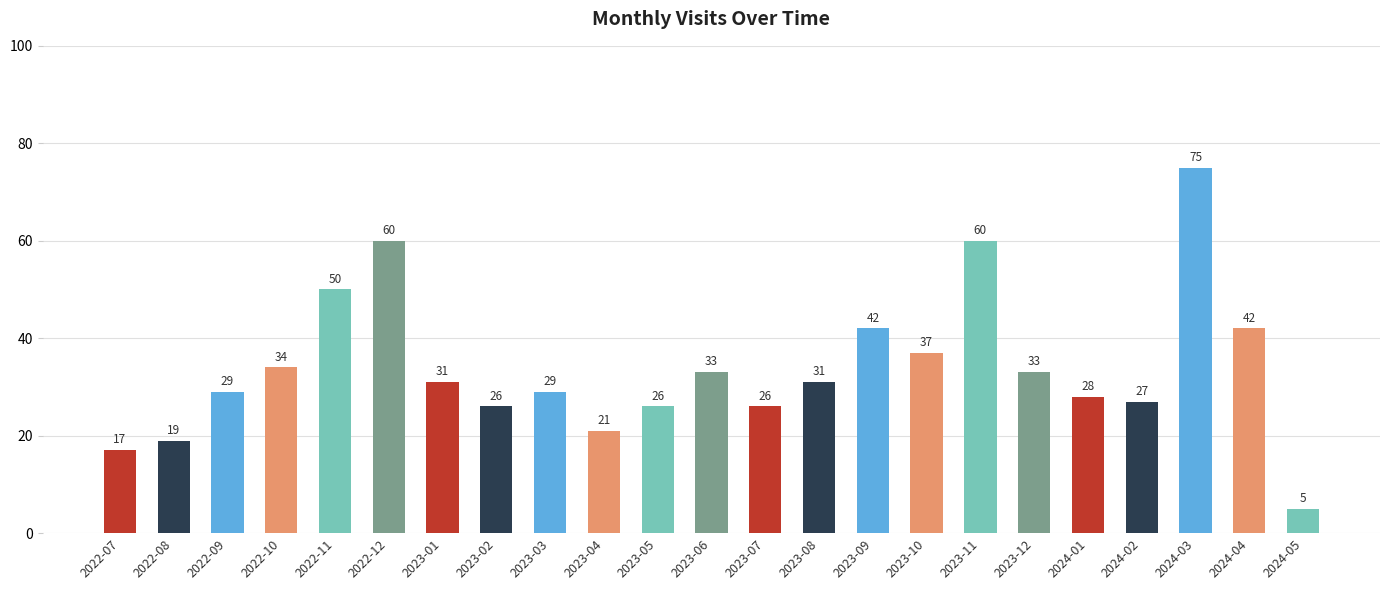

Which has a higher value, 2024-04 or 2022-09?

2024-04